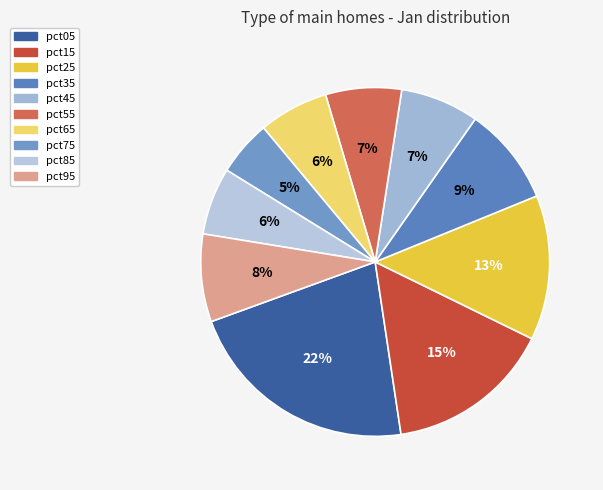

What percentage is the pct85 slice, to the nearest percent?

6%